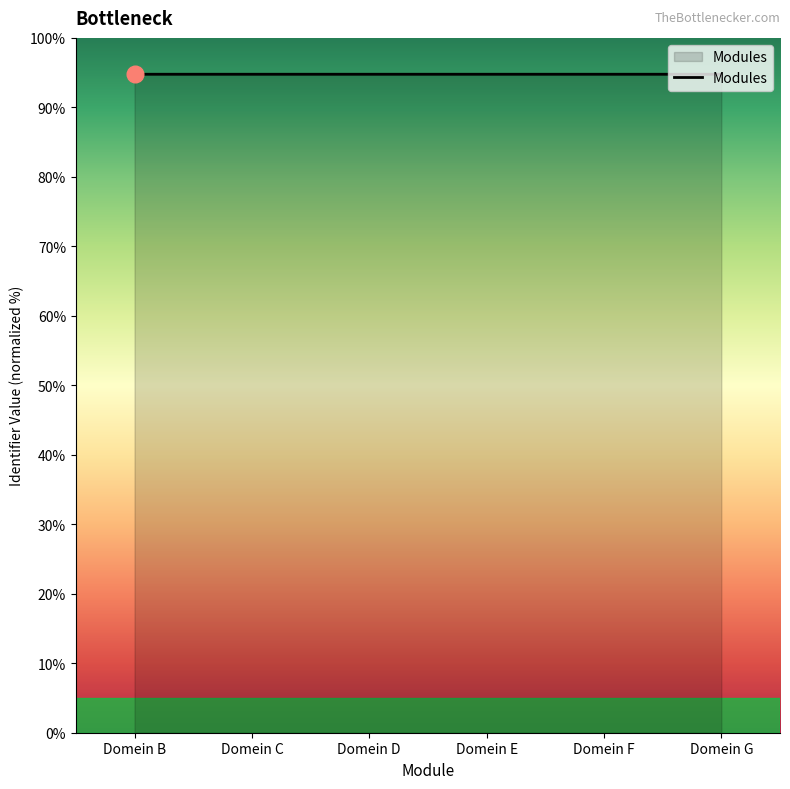

What is the sum of all values?

568.6